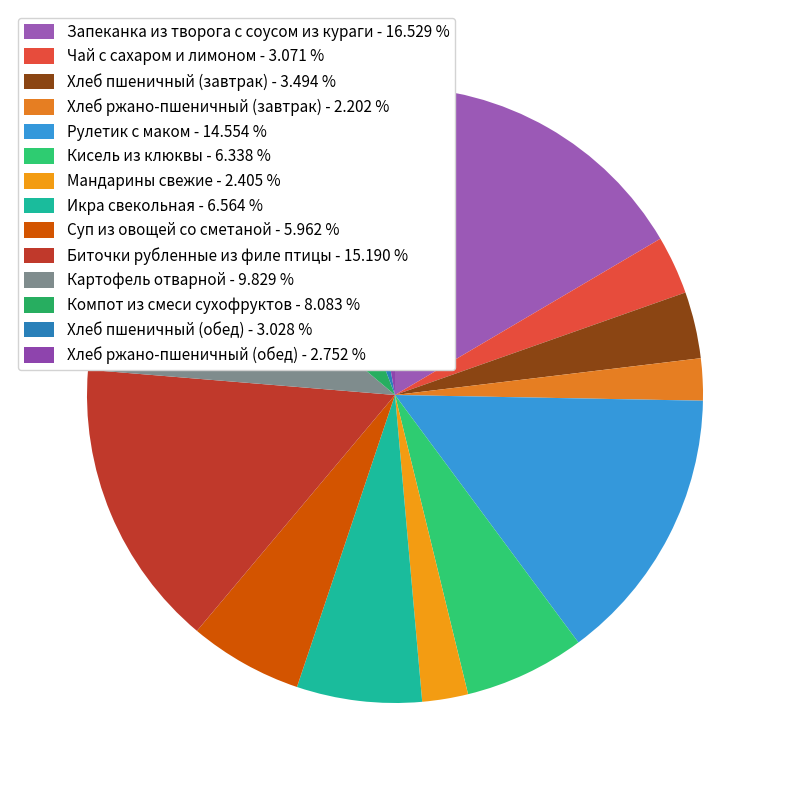

To the nearest percent, what is the difference between the Чай с сахаром и лимоном and Икра свекольная slice percentages?

3%